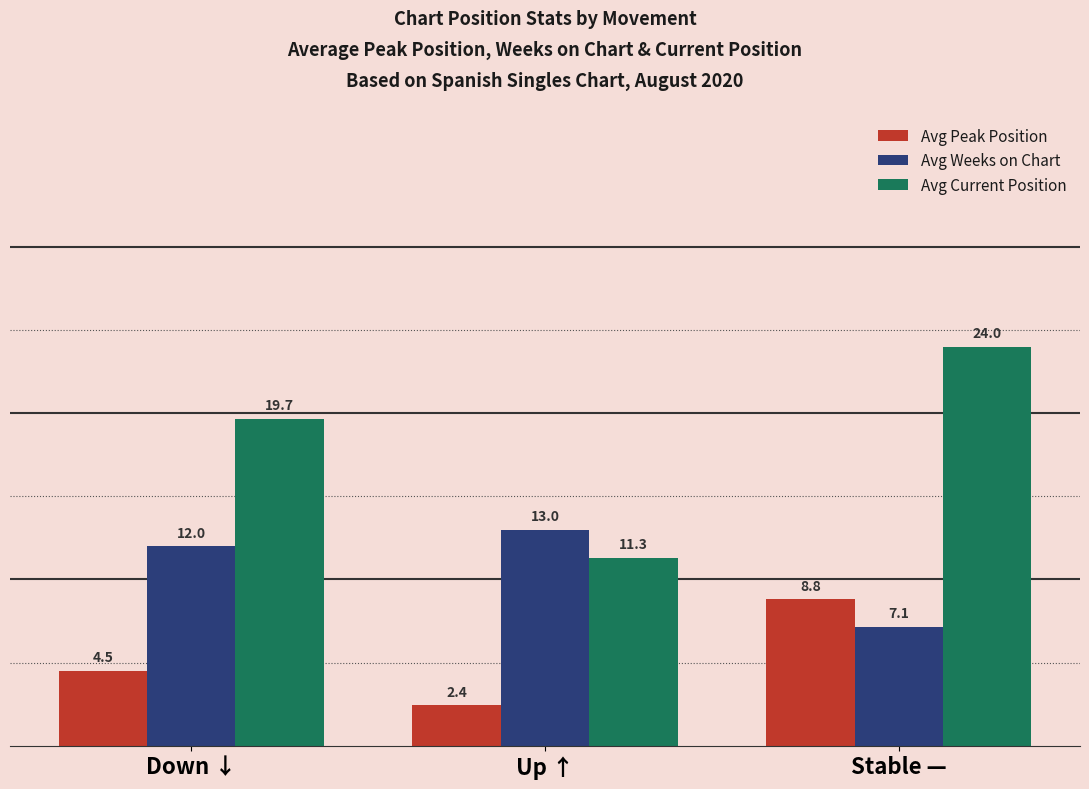

What is the value of the Avg Weeks on Chart bar at the 3rd from the left?

7.1